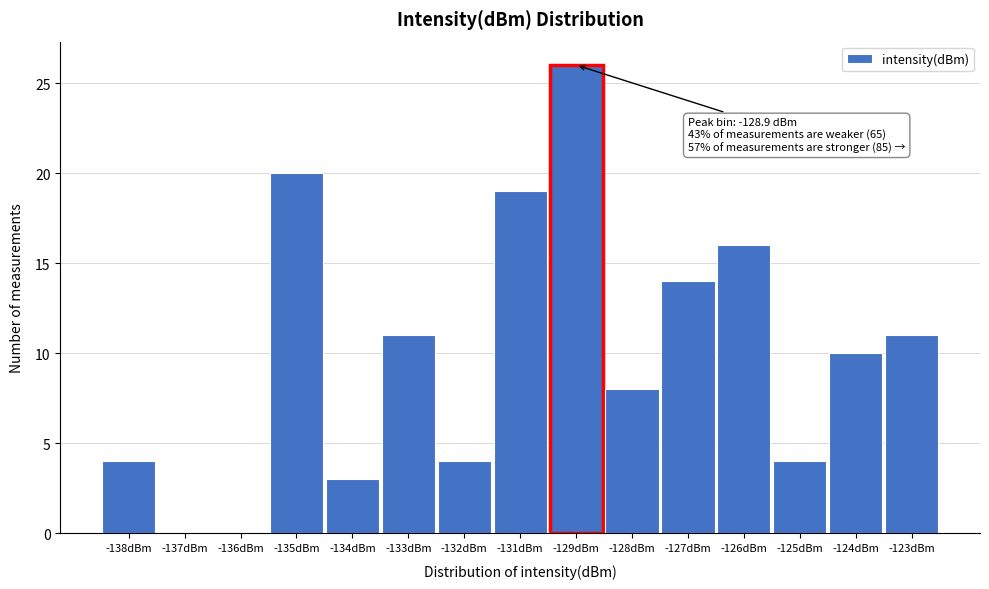

Reading right to left, transcribe all the data shown in this chart.

-123dBm=11	-124dBm=10	-125dBm=4	-126dBm=16	-127dBm=14	-128dBm=8	-129dBm=26	-131dBm=19	-132dBm=4	-133dBm=11	-134dBm=3	-135dBm=20	-136dBm=0	-137dBm=0	-138dBm=4